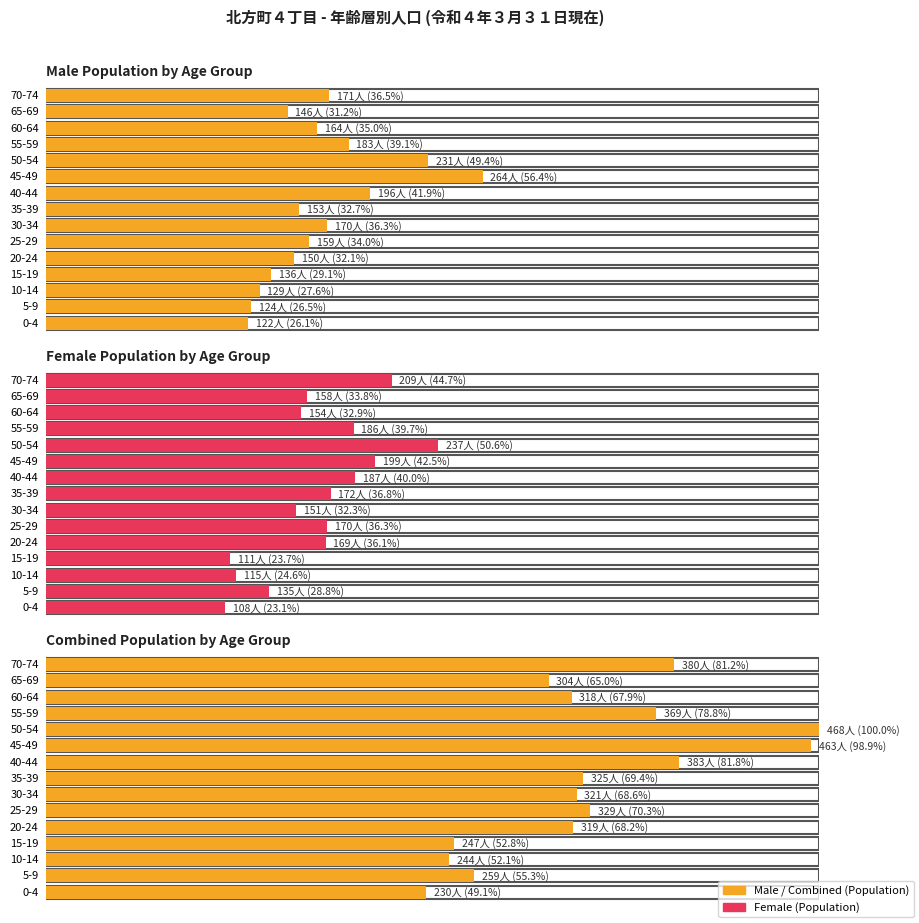

Are the bars grouped side by side (vs. stacked)?

Yes